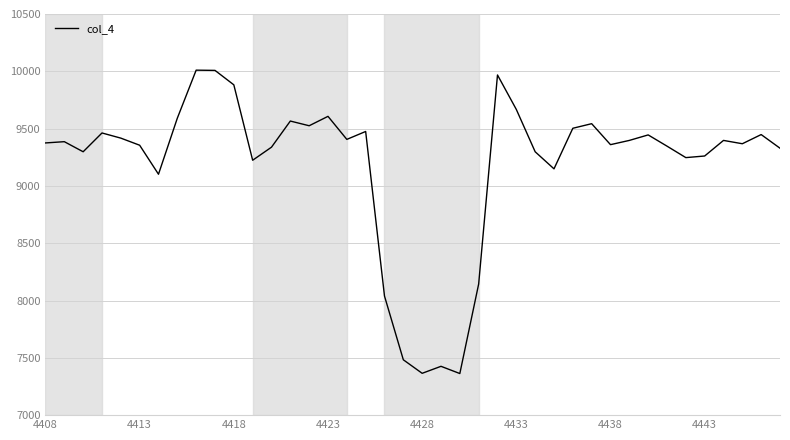

What is the smallest value displayed?

7363